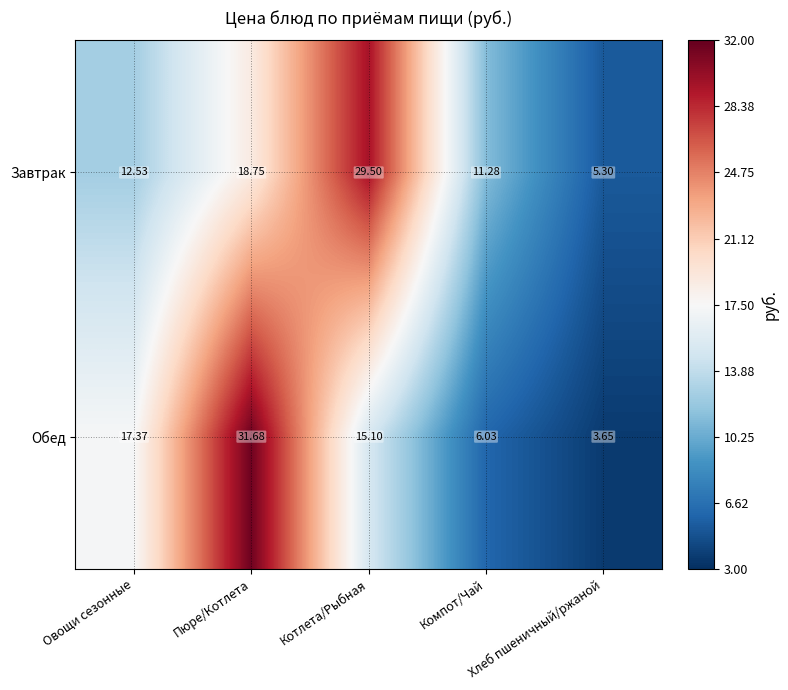

How many data points does each series have?

5